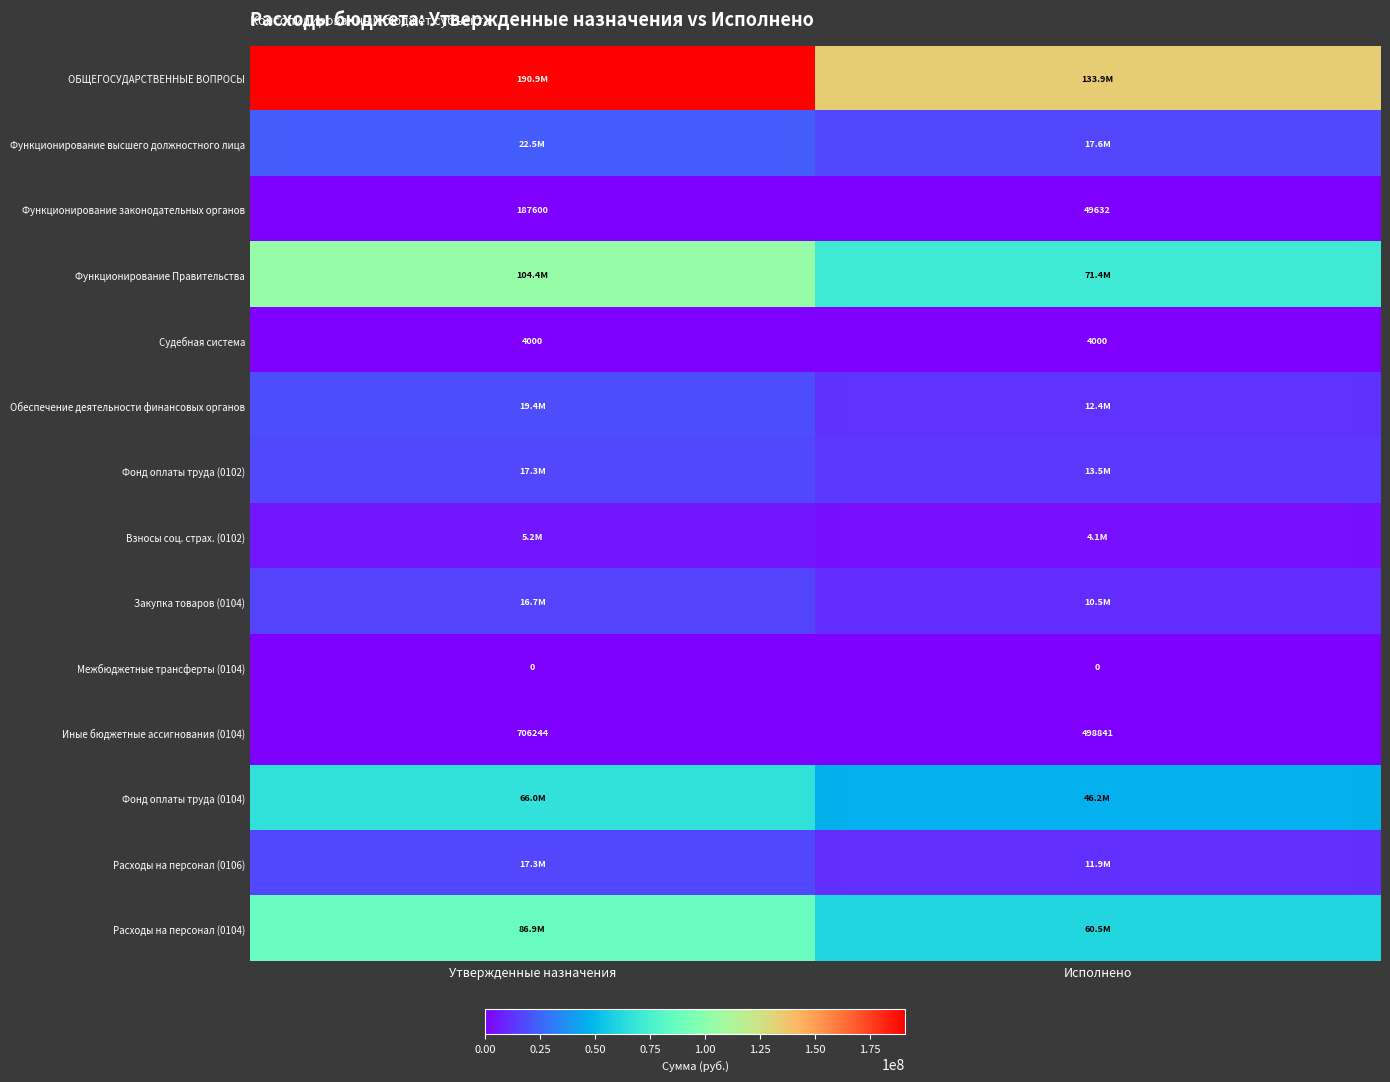

List the labels in order of Иные бюджетные ассигнования (0104) value, largest first.

Утвержденные назначения, Исполнено